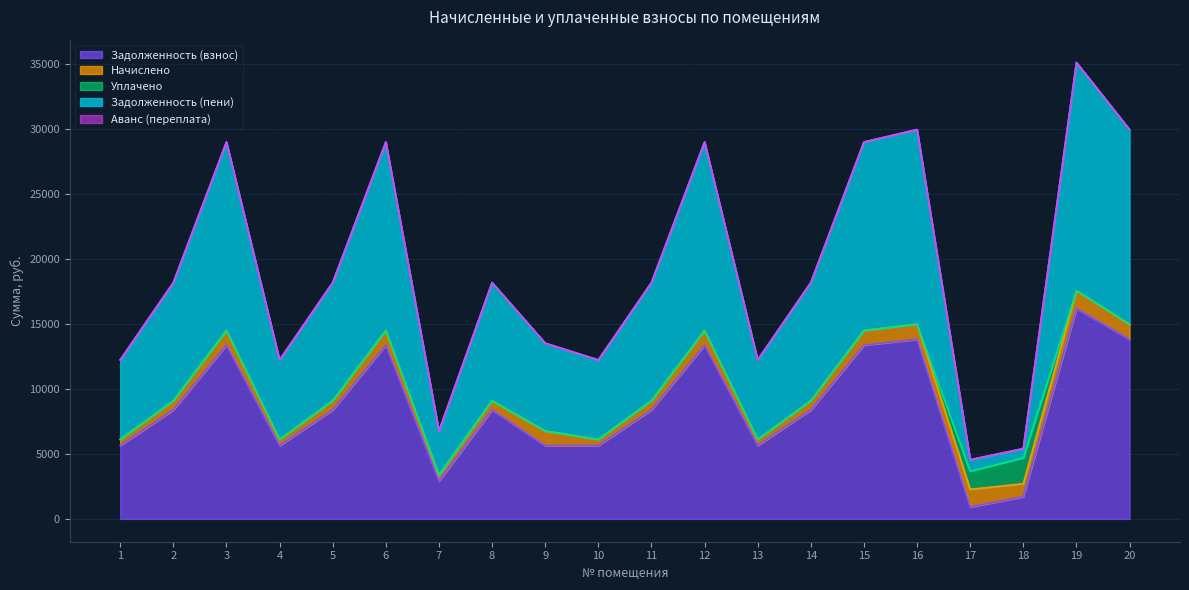

How many intersections are there between Задолженность (пени) and Уплачено?

2